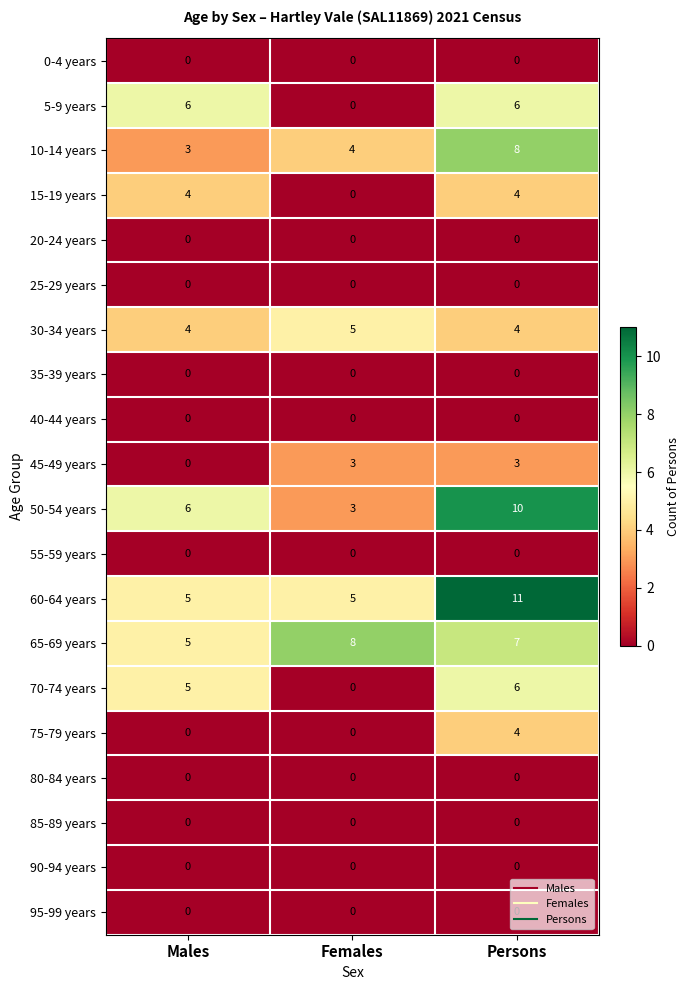

The 95-99 years series shows 0 at Persons. True or false?

True